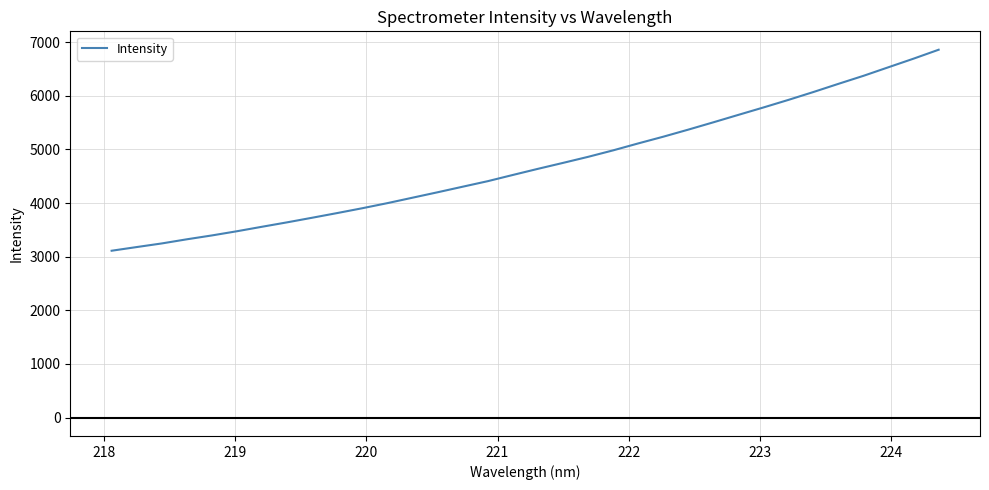

What is the difference between the maximum and minimum values?

3747.7